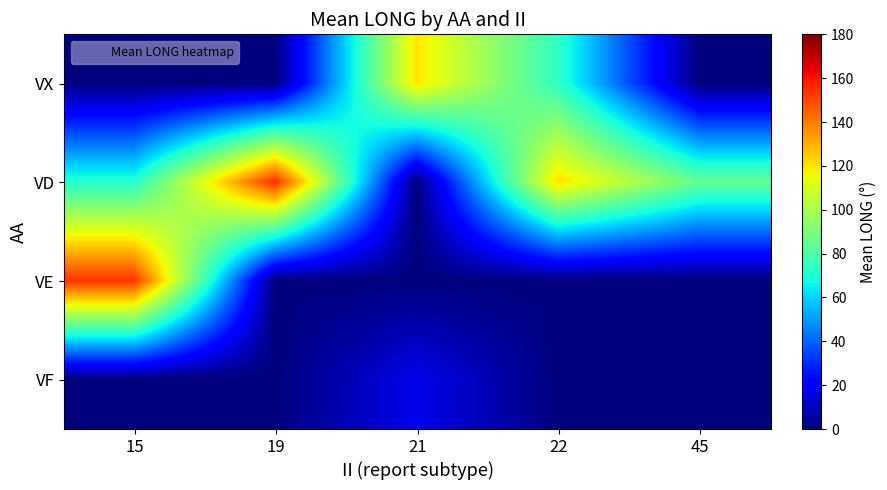

What is the spread (max minus min) of values at 45?

84.8